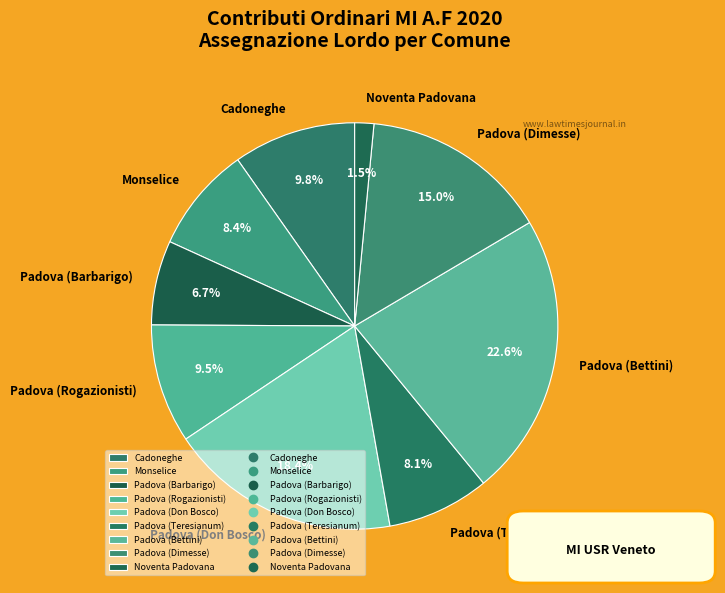

Which slice is the largest?

Padova (Bettini)